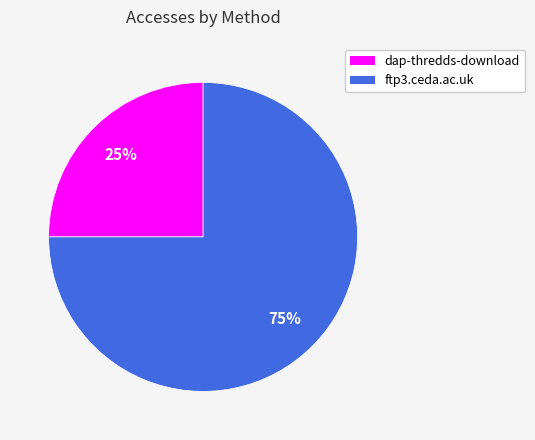

How many segments does this pie chart have?

2